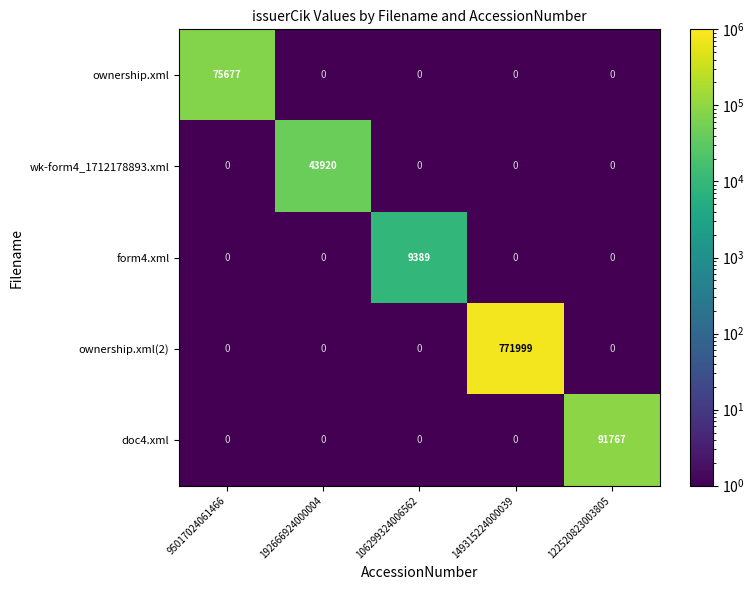

What is the greatest value displayed?

771999